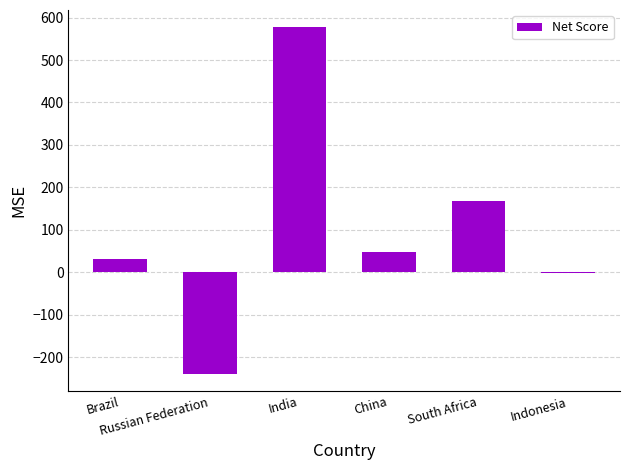

Is it true that the value at South Africa is 167?

True